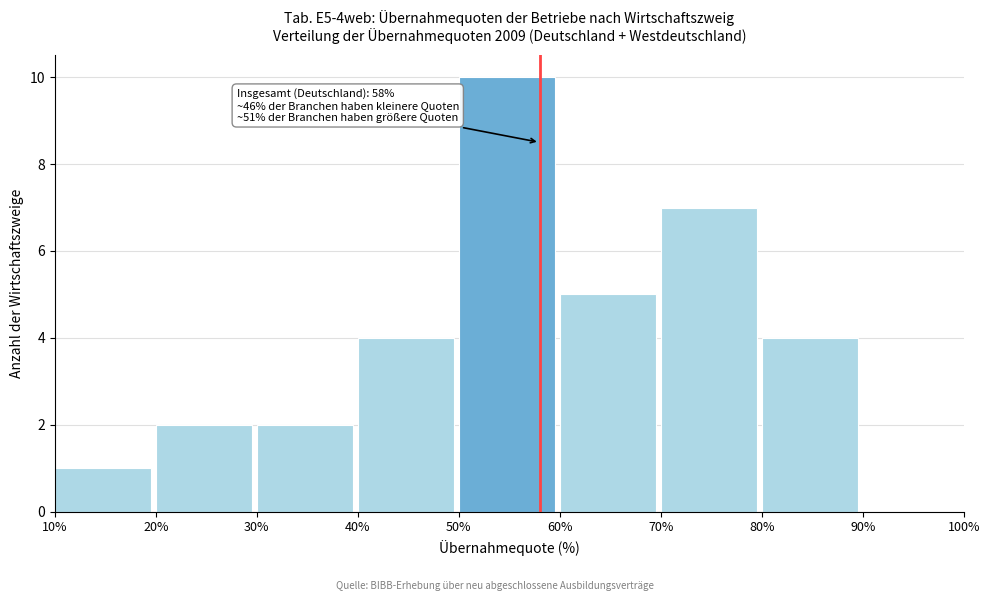

Over which range of the x-axis is the bar tallest?

50% to 60%